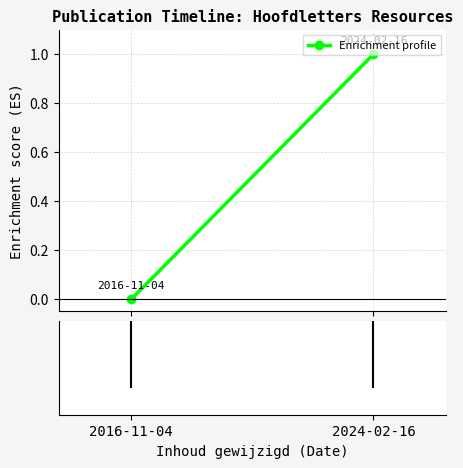

What position from the left is 2024-02-16?

2